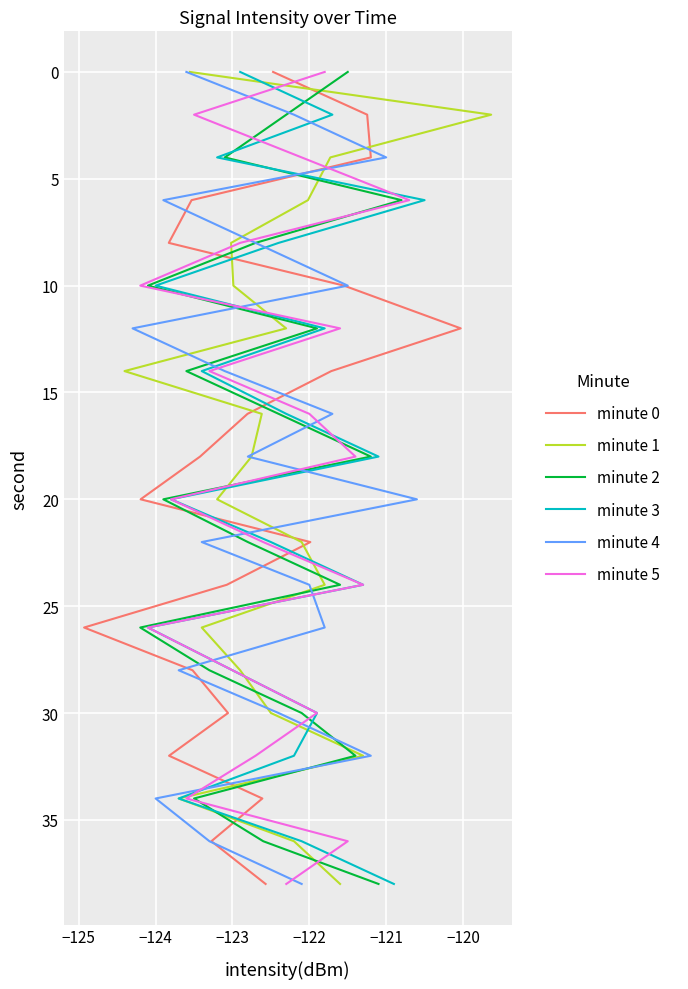

Does the chart display data point markers on the line(s)?

No